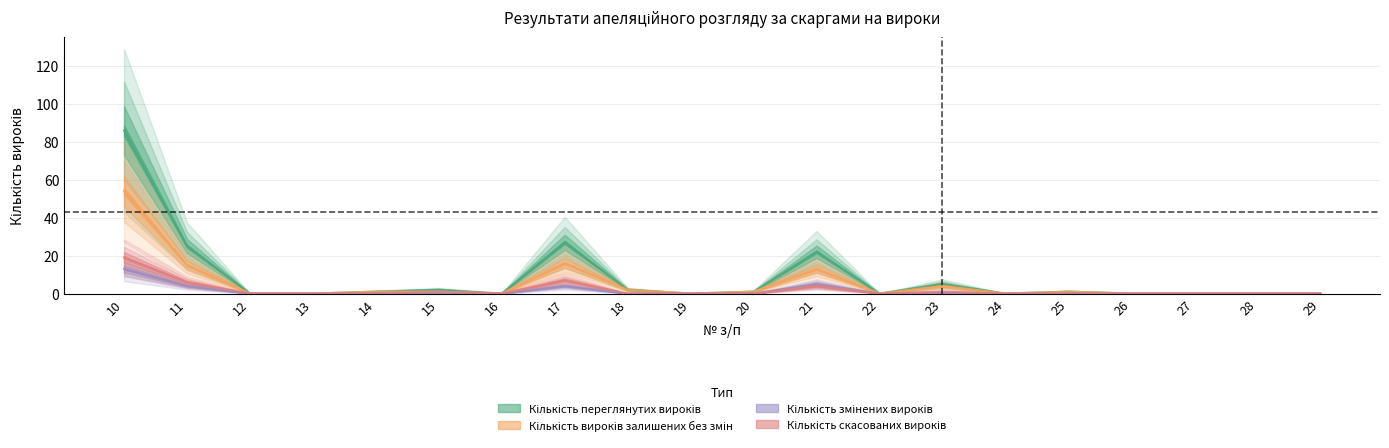

Reading left to right, what are all the values shown in this chart?

Кількість переглянутих вироків: 86	25	0	0	1	2	0	27	2	0	1	22	0	5	0	1	0	0	0	0
Кількість вироків залишених без змін: 54	15	0	0	1	1	0	16	2	0	1	13	0	4	0	1	0	0	0	0
Кількість змінених вироків: 13	4	0	0	0	0	0	4	0	0	0	5	0	0	0	0	0	0	0	0
Кількість скасованих вироків: 19	6	0	0	0	1	0	7	0	0	0	4	0	1	0	0	0	0	0	0